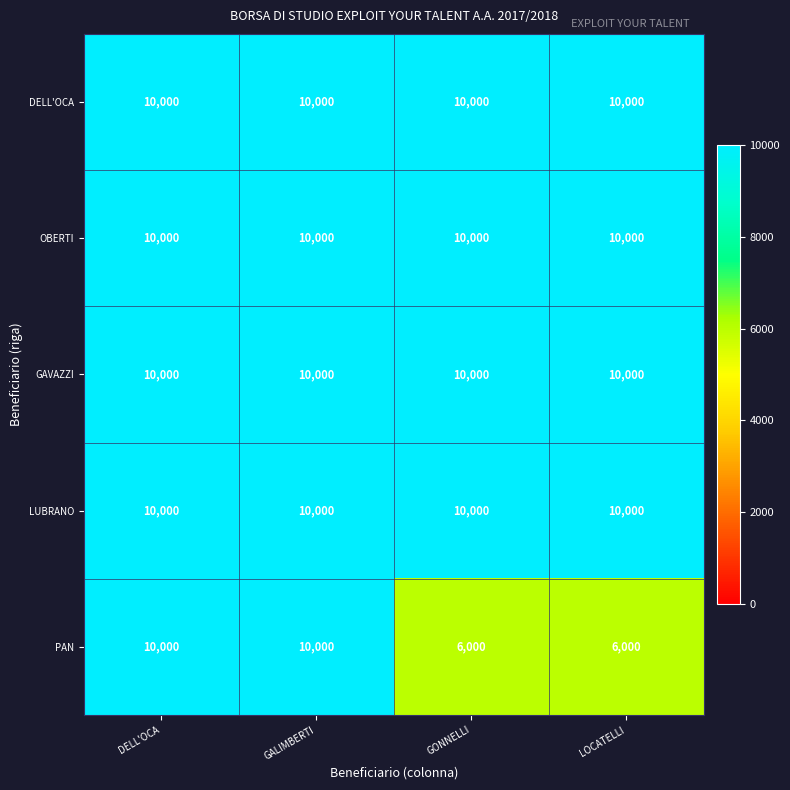

What is the average value of the OBERTI series?

10000